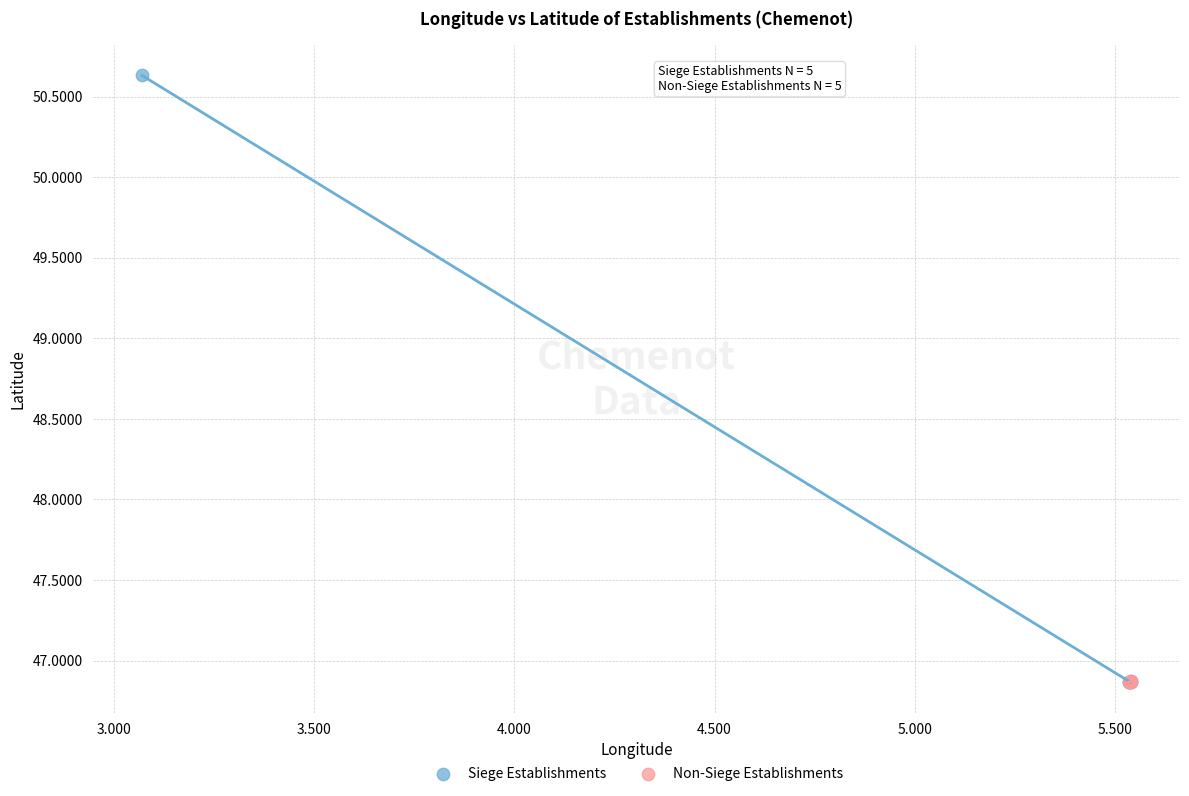

Which series contains the highest Y value?

Siege Establishments